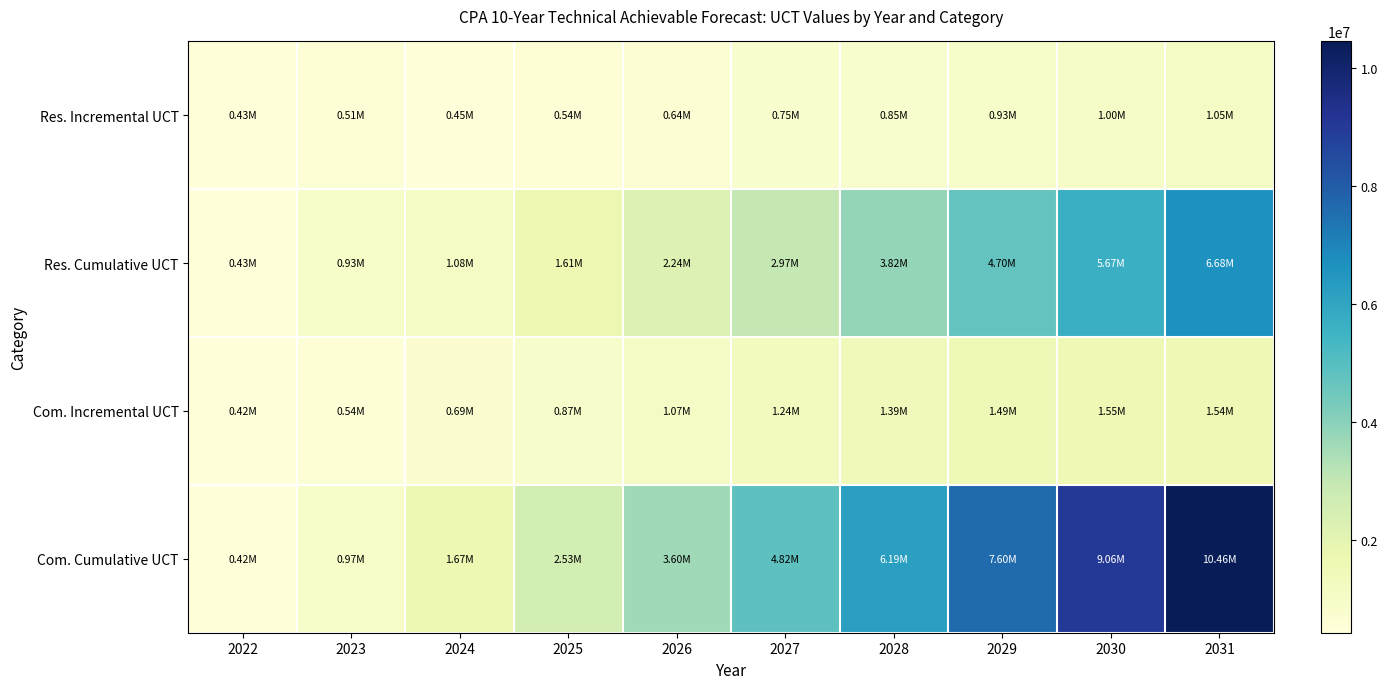

Between 2031 and 2030, which is larger?

2031